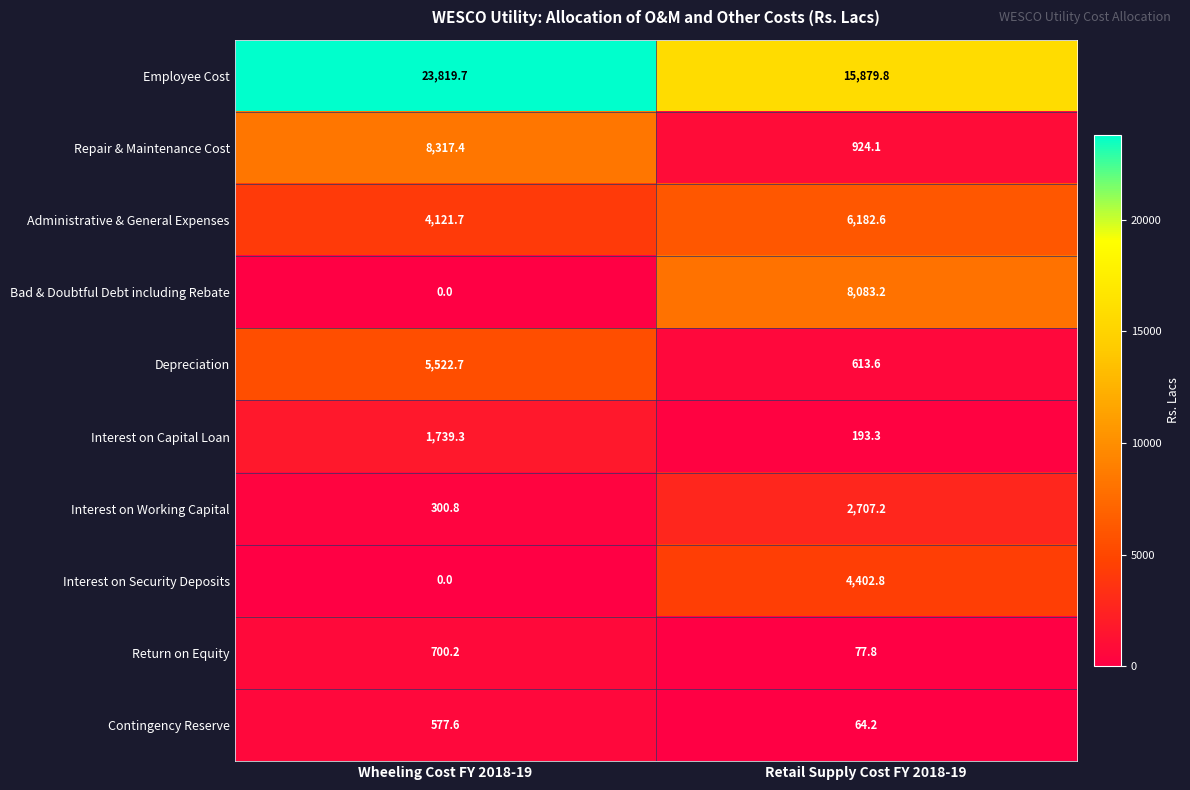

Count the number of data series in this chart.

10